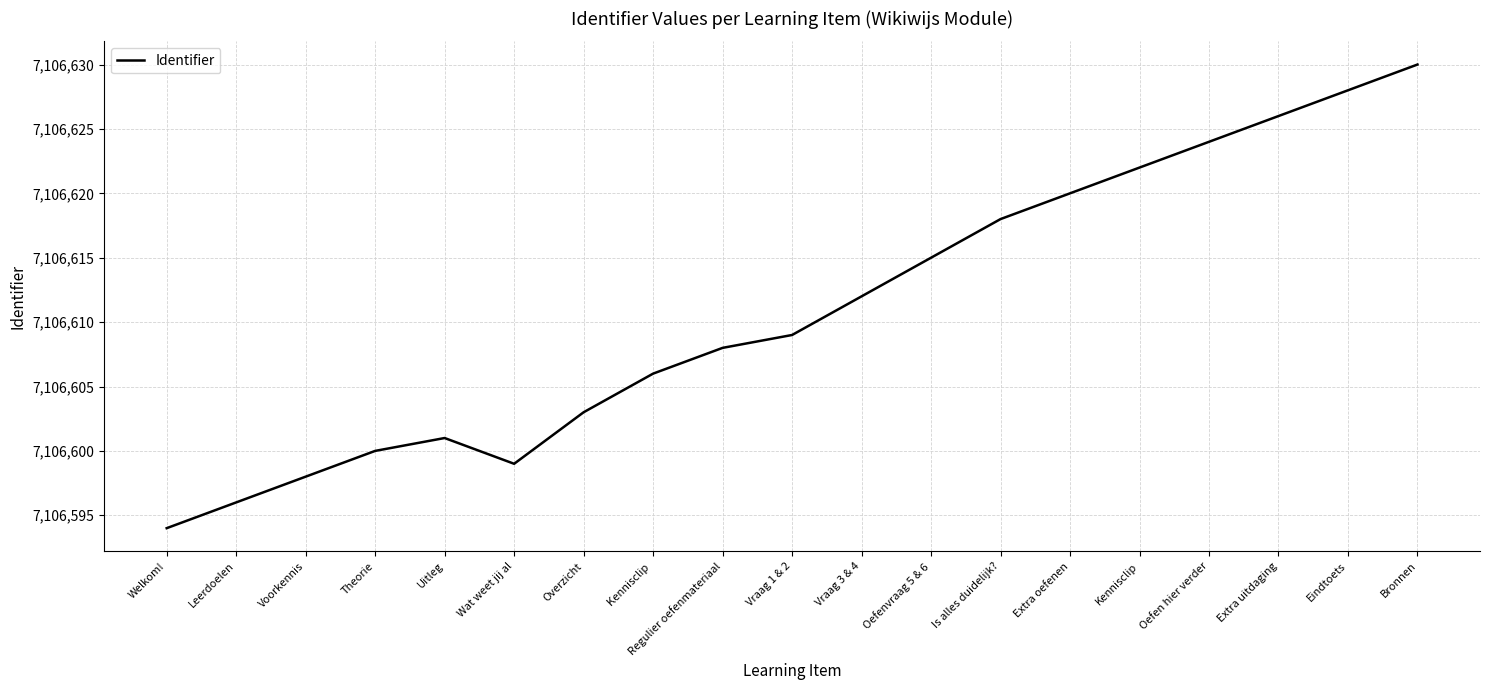

Which category has the lowest value across all series?

Welkom!